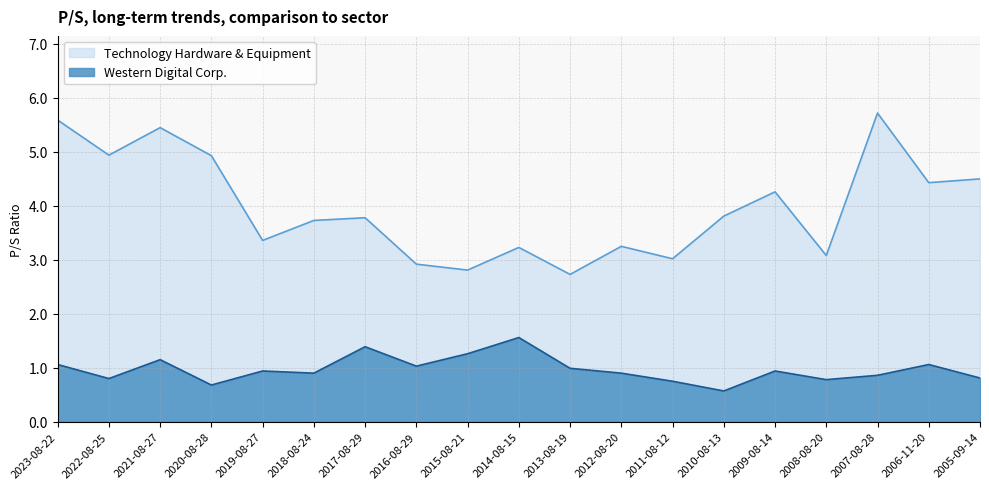

What are all the series names shown in the legend?

Technology Hardware & Equipment, Western Digital Corp.